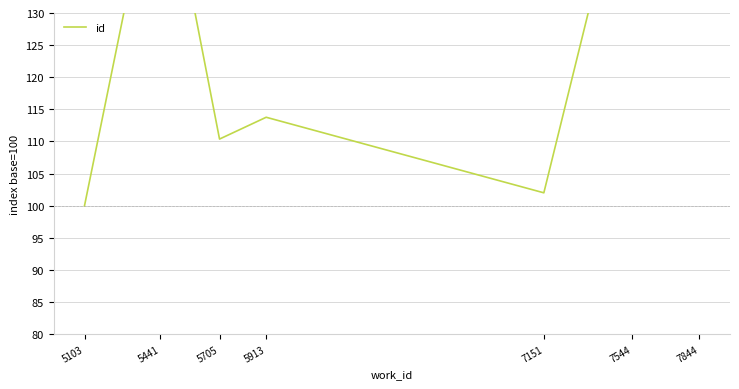

Where is the first local maximum?

5441